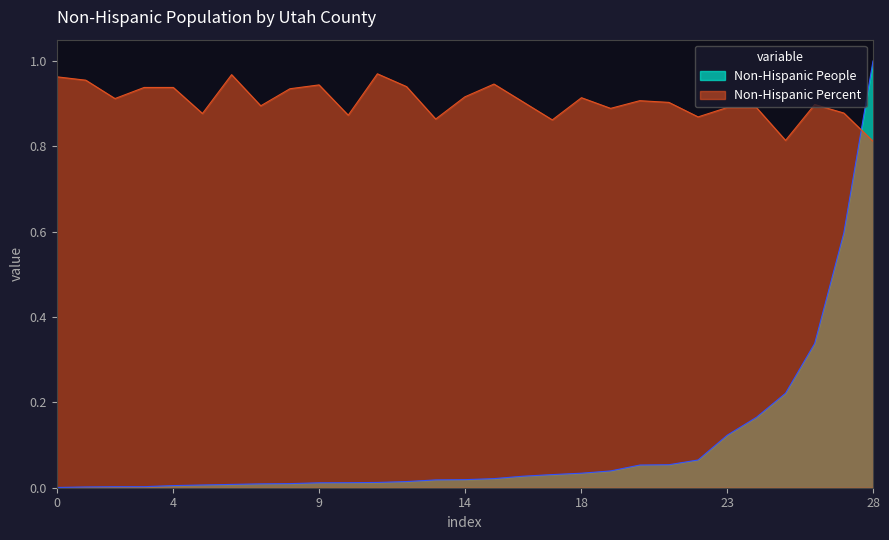

Reading left to right, what are all the values shown in this chart?

Non-Hispanic People: 0.0	0.0	0.0	0.0	0.0	0.0	0.0	0.0	0.0	0.0	0.0	0.0	0.0	0.0	0.0	0.0	0.0	0.0	0.0	0.0	0.1	0.1	0.1	0.1	0.2	0.2	0.3	0.6	1.0
Non-Hispanic Percent: 1.0	1.0	0.9	0.9	0.9	0.9	1.0	0.9	0.9	0.9	0.9	1.0	0.9	0.9	0.9	0.9	0.9	0.9	0.9	0.9	0.9	0.9	0.9	0.9	0.9	0.8	0.9	0.9	0.8